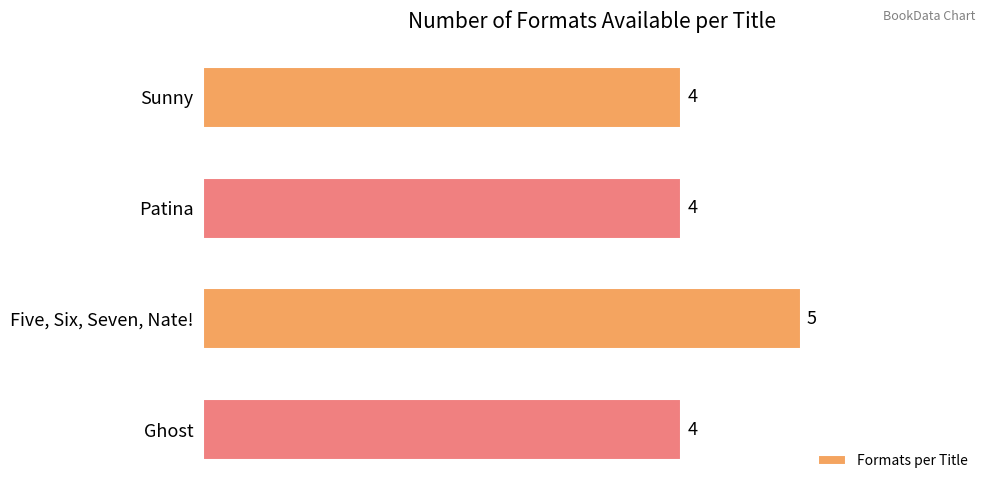

What is the label of the 3rd bar from the top?

Five, Six, Seven, Nate!